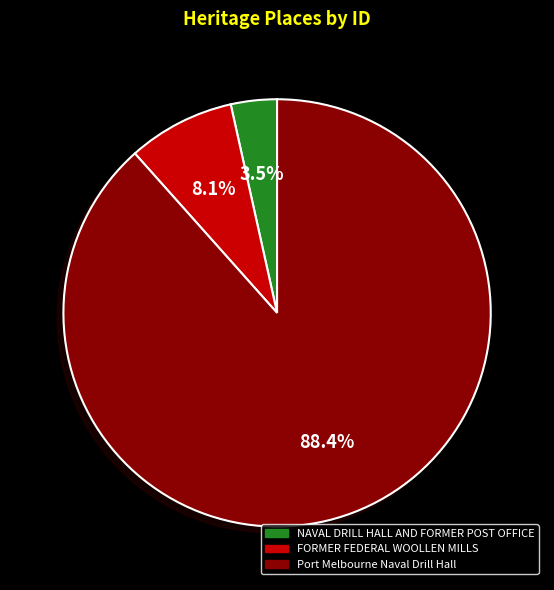

Is it true that NAVAL DRILL HALL AND FORMER POST OFFICE is 17% of the pie?

False